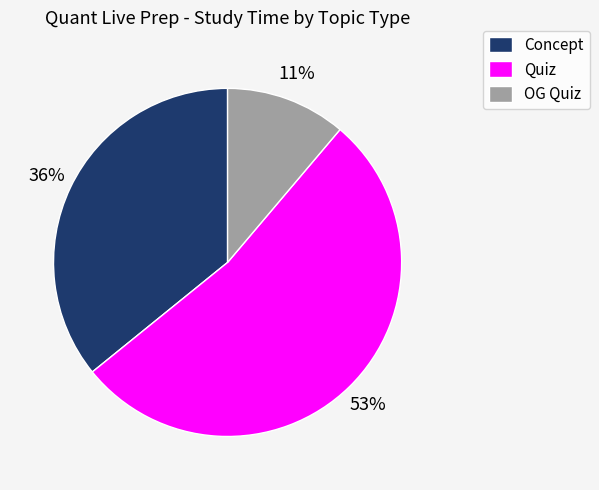

Which category has the smallest portion of the pie?

OG Quiz